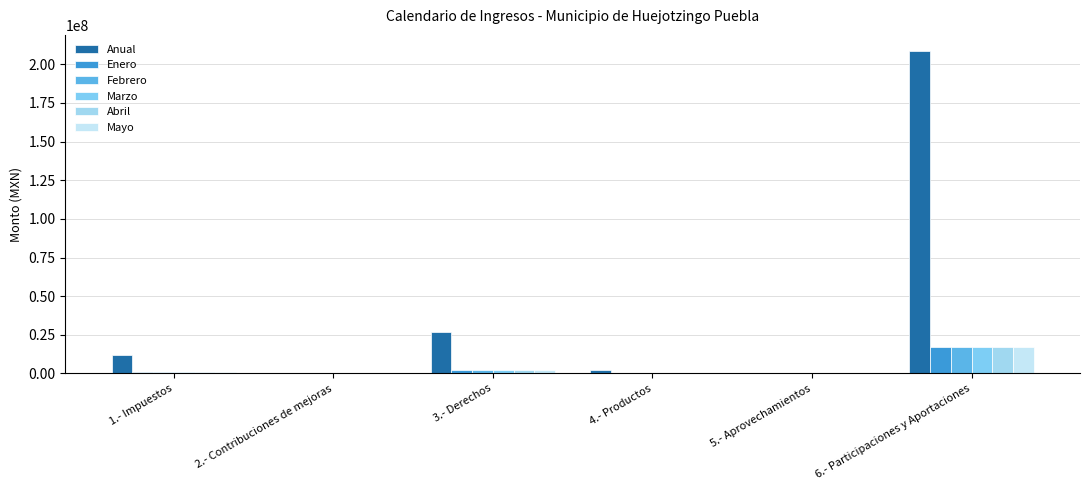

At which category is the sum across all series the highest?

6.- Participaciones y Aportaciones